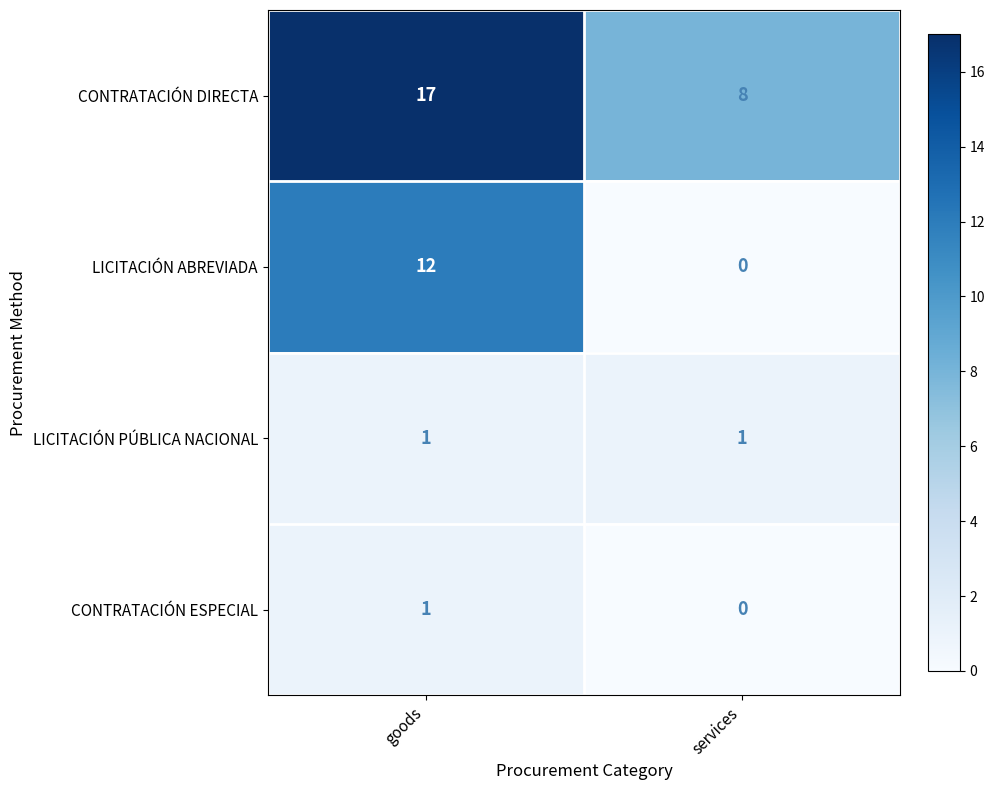

Which series has the widest spread of values?

LICITACIÓN ABREVIADA